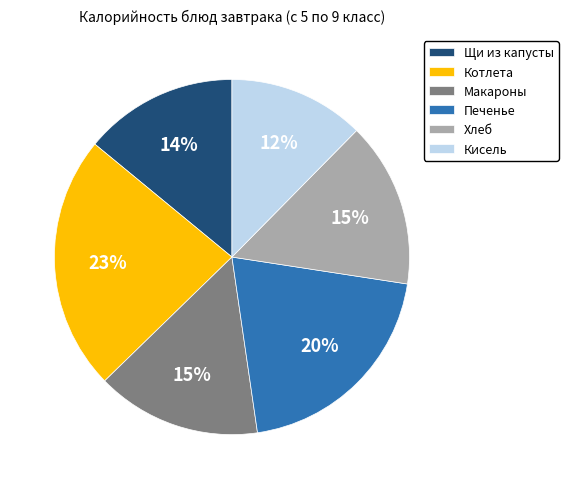

What percentage is the Щи из капусты slice, to the nearest percent?

14%